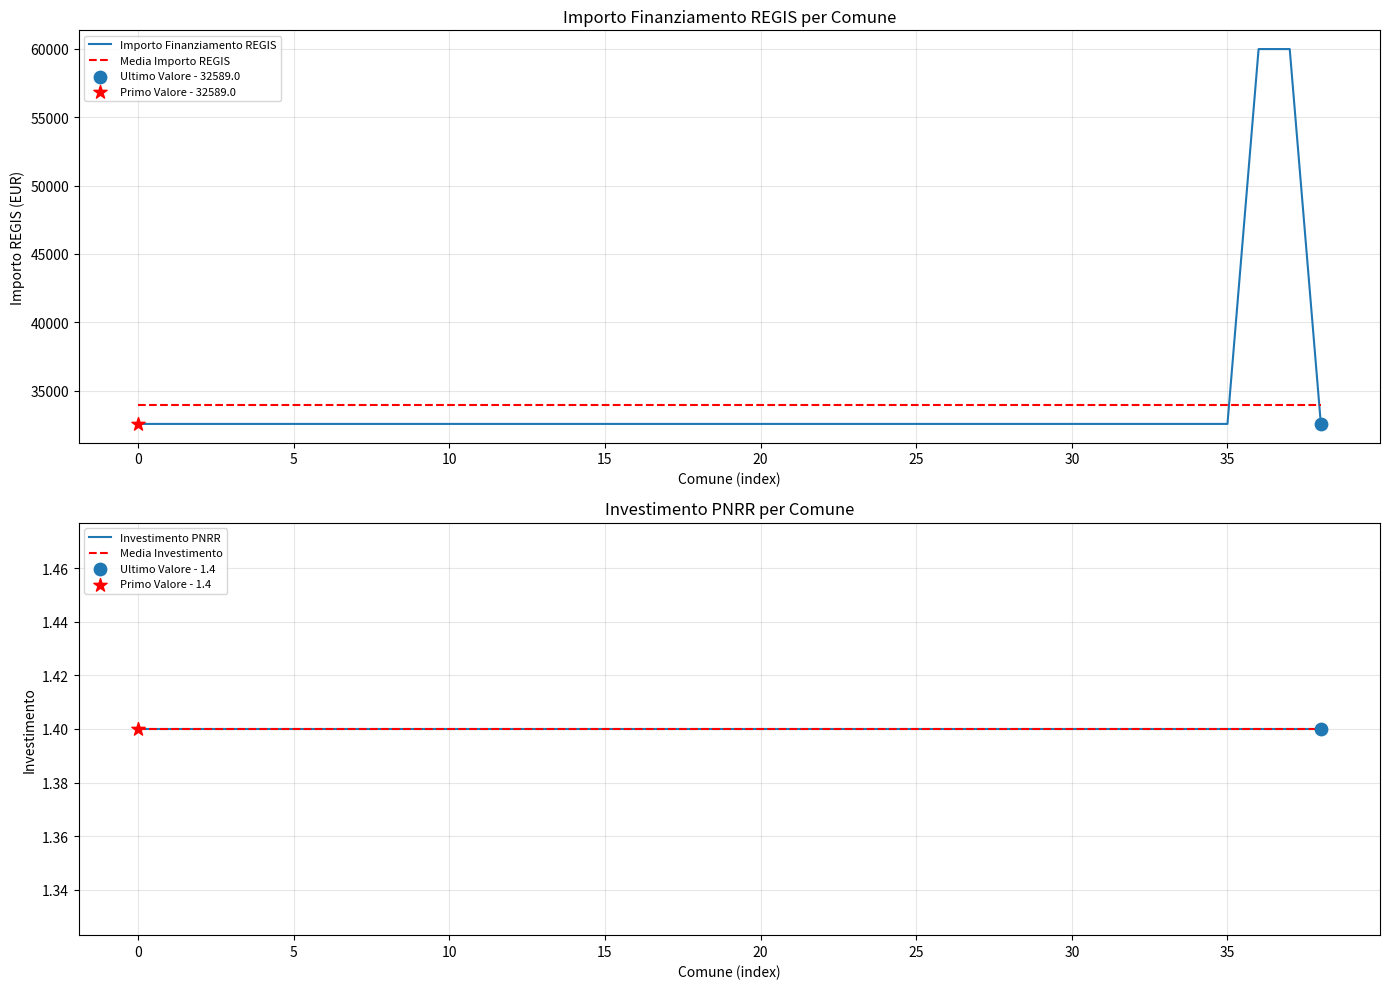

At how many categories does at least one series exceed 6806?

39